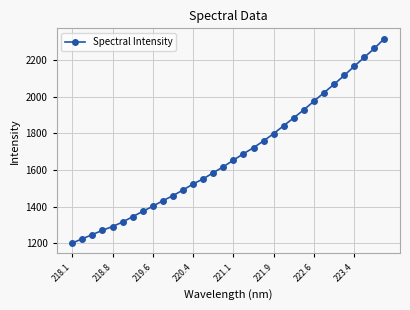

True or false: the data has more than 0 interior local peaks.

False